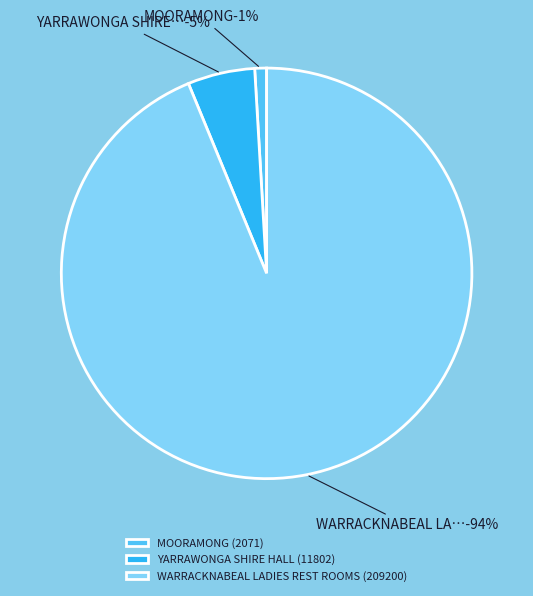

Rank the categories by value from lowest to highest.

MOORAMONG, YARRAWONGA SHIRE HALL, WARRACKNABEAL LADIES REST ROOMS